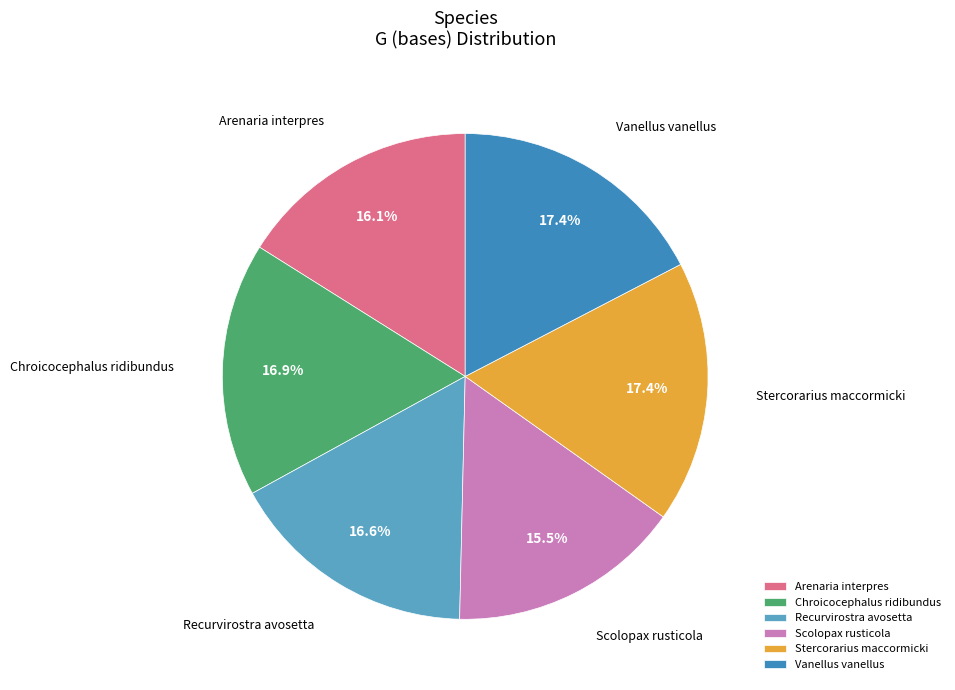

What is the smallest slice in the pie chart?

Scolopax rusticola